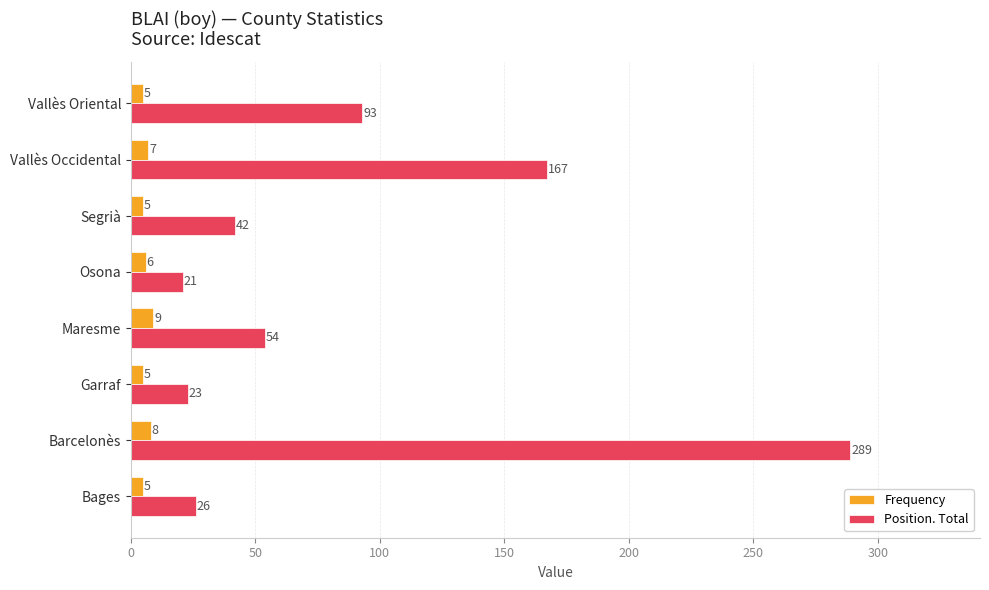

At which label does Position. Total reach its peak?

Barcelonès